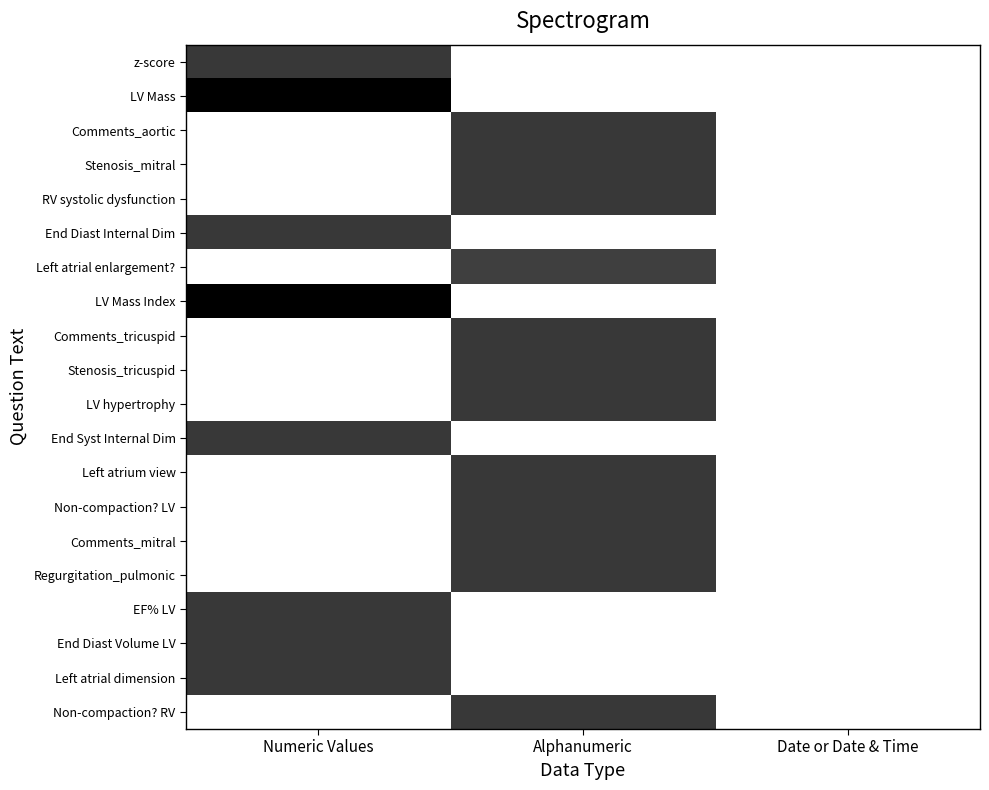

How many categories are shown in the chart?

3